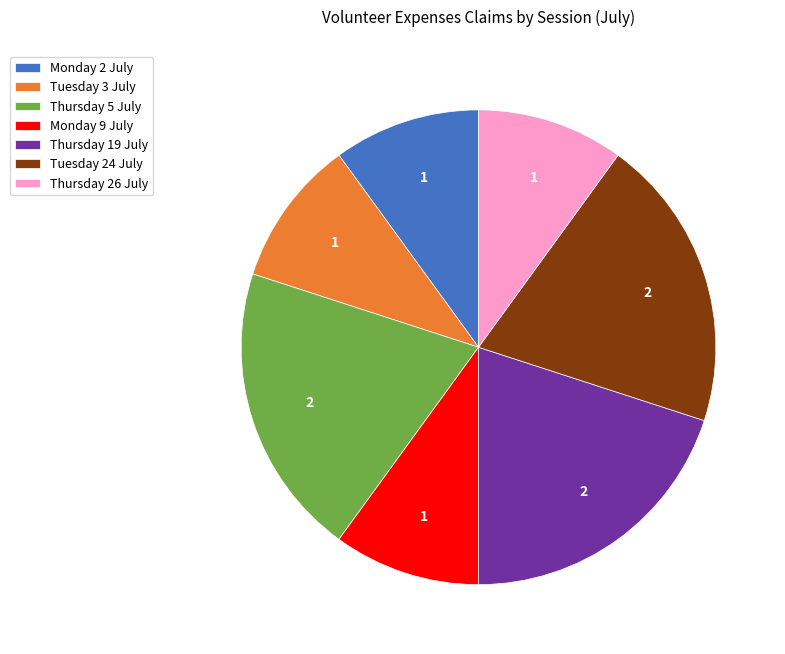

Does Thursday 26 July represent more than half of the total?

No